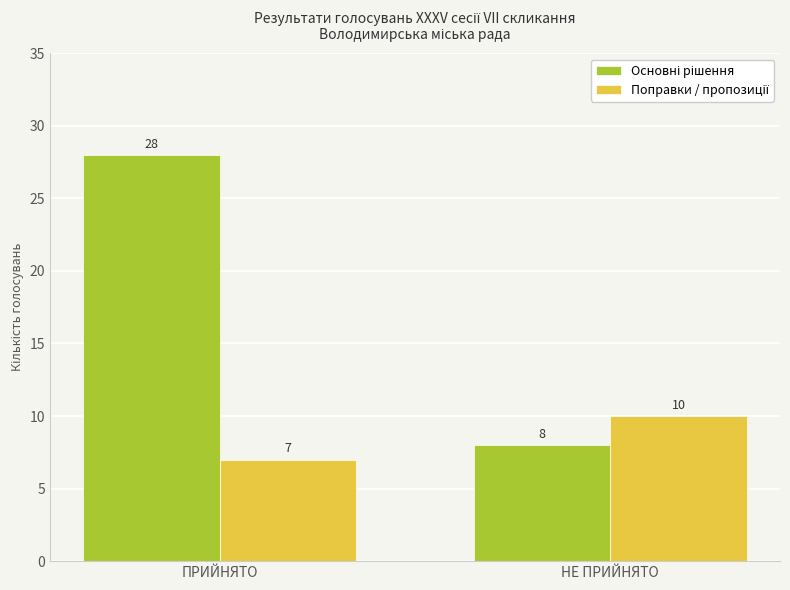

What is the total value across all series at ПРИЙНЯТО?

35